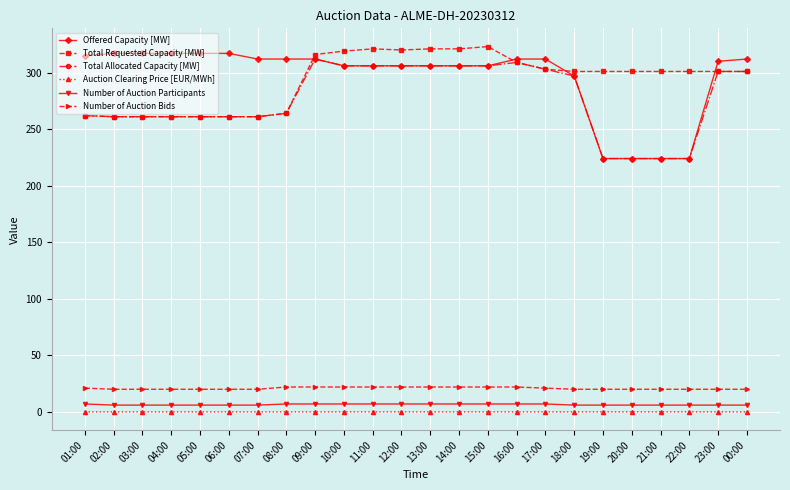

At how many categories does at least one series exceed 113?

24